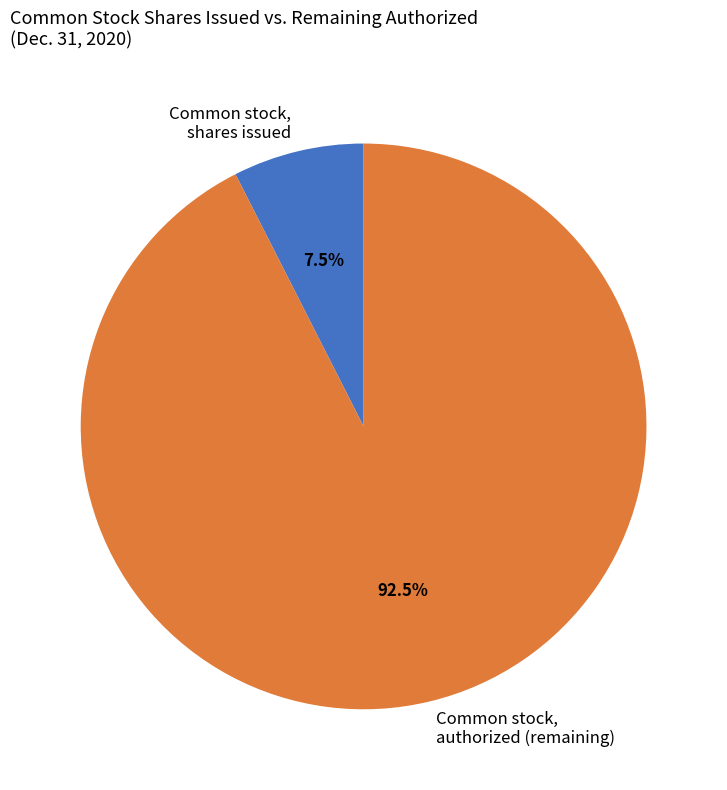

Does Common stock, authorized (remaining) account for over 50% of the chart?

Yes